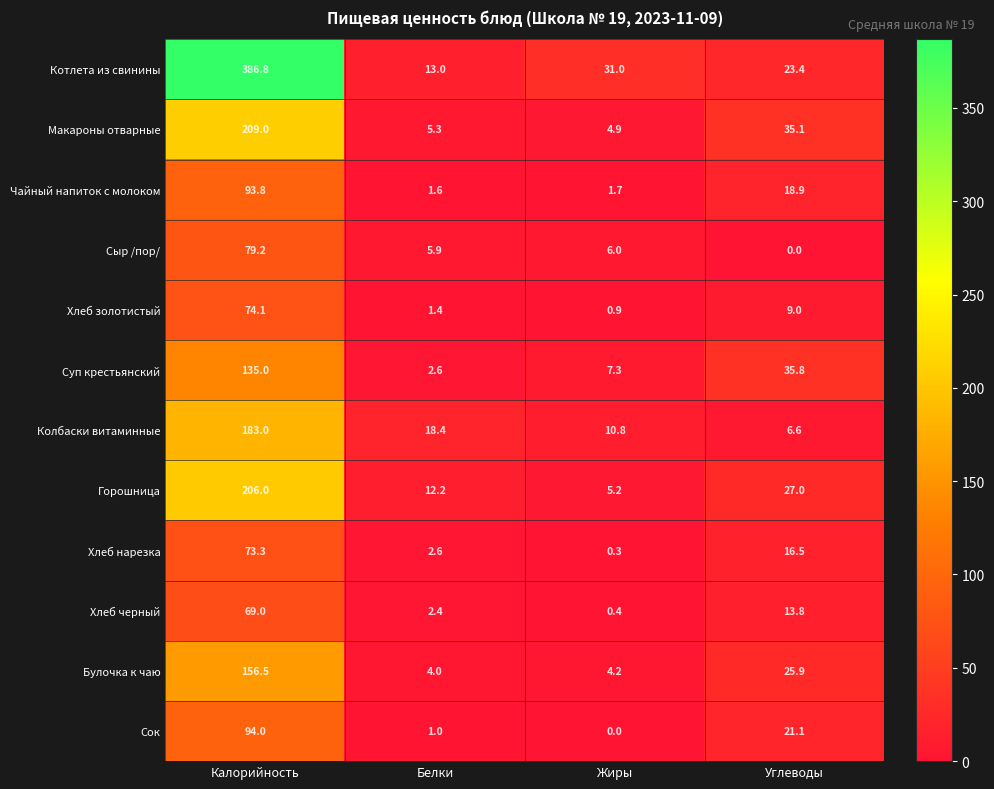

At which label is Чайный напиток с молоком closest to 47?

Углеводы